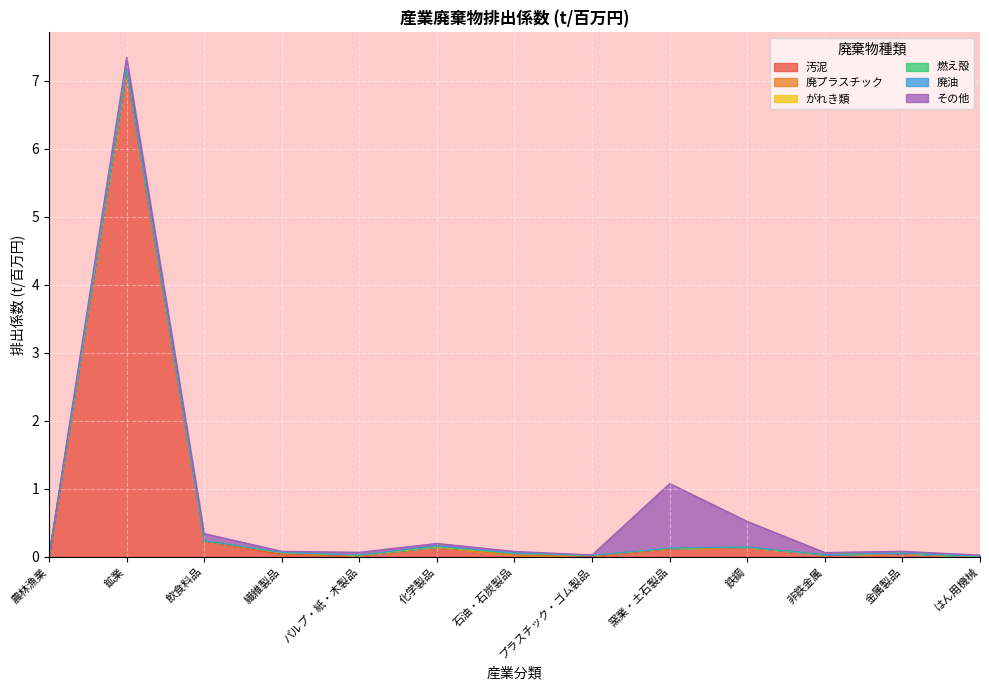

What is the difference between the maximum and minimum values in the 汚泥 series?

7.1